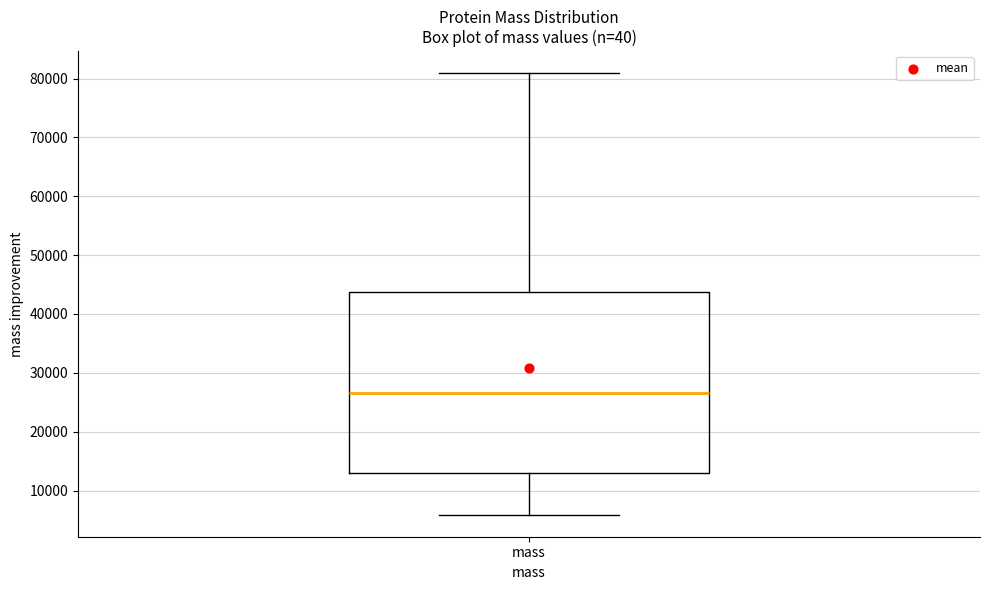

Read this box plot against the y-axis: the position of the median line, the range covered by the box, and the ends of both whiskers. The values are not printed on the chart, so give them approximately, as read against the axis.

median 26000, box 13000 to 44000, whiskers 6000 to 81000